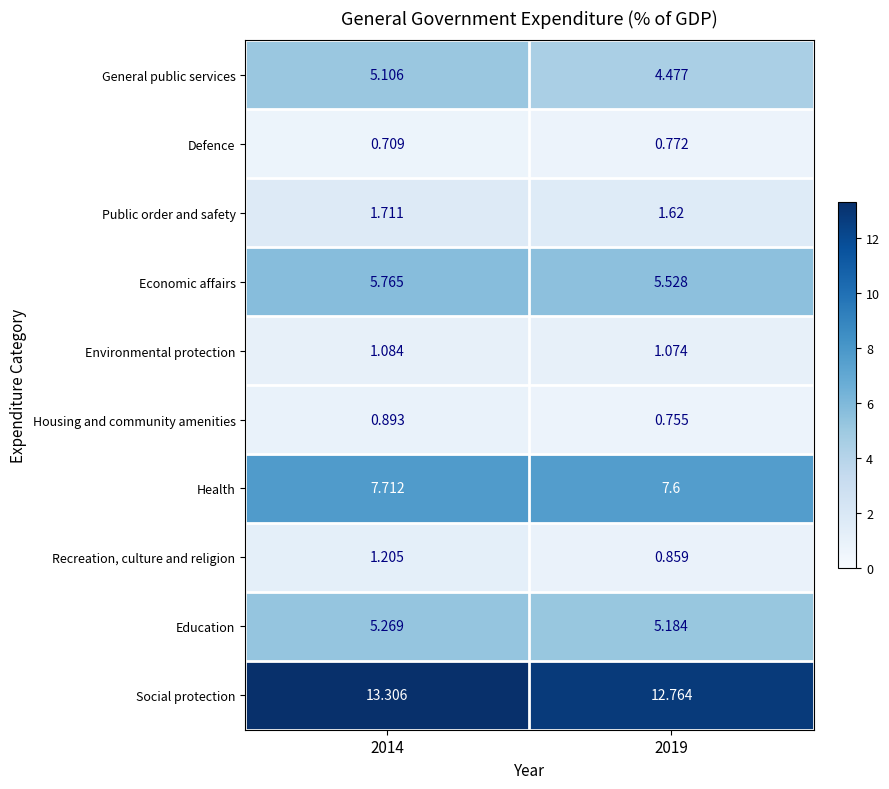

Which series changed the most between 2014 and 2019?

General public services